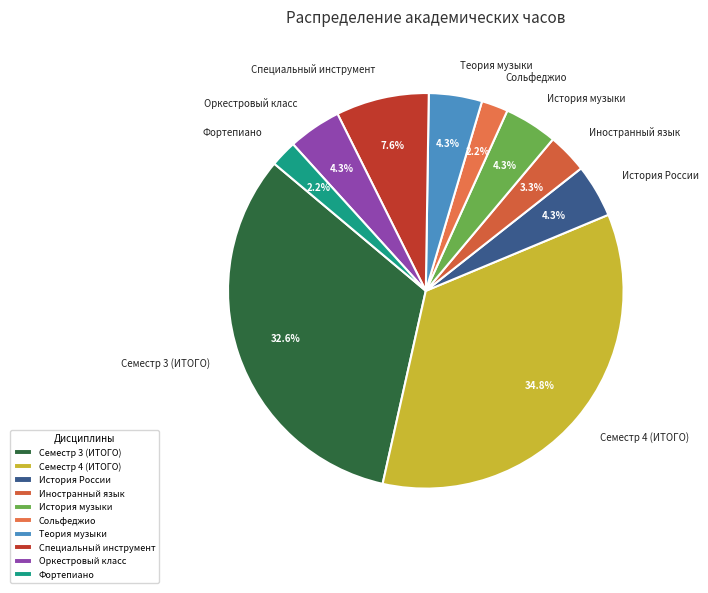

Is the sum of Теория музыки and История России greater than half?

No